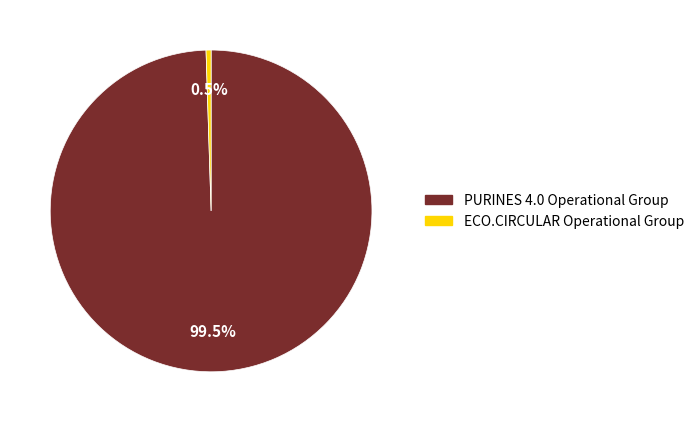

Which category has the biggest portion of the pie?

PURINES 4.0 Operational Group